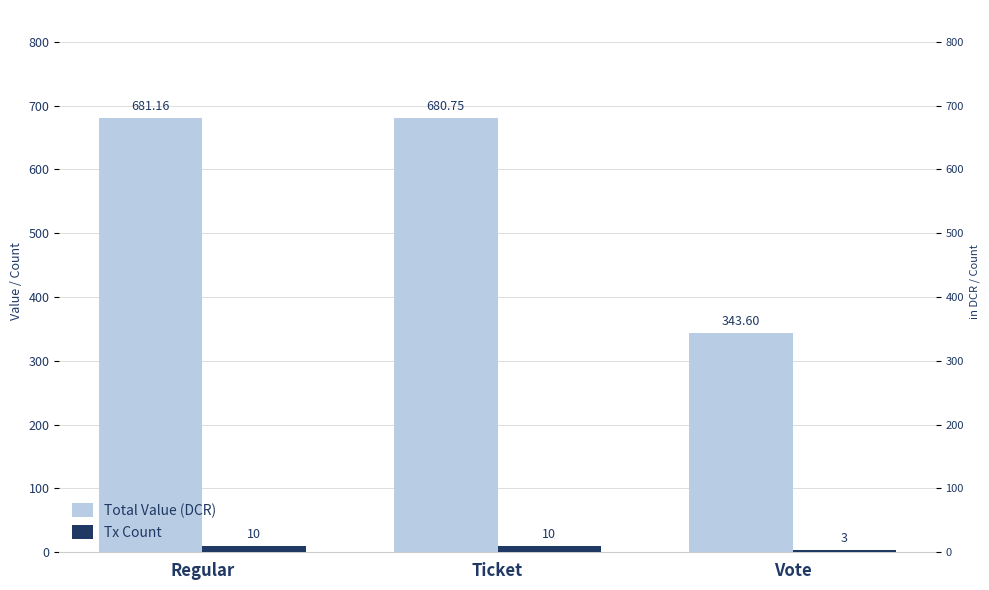

What is the value of the Tx Count bar at the 3rd from the left?

3.0